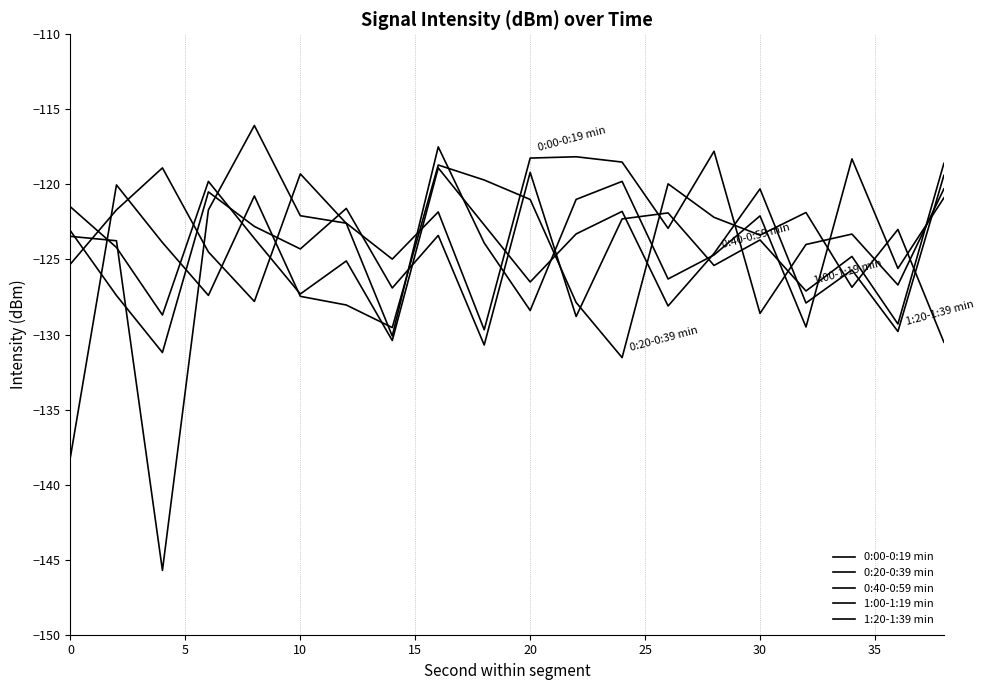

At which label does 0:40-0:59 min first exceed -122?

5